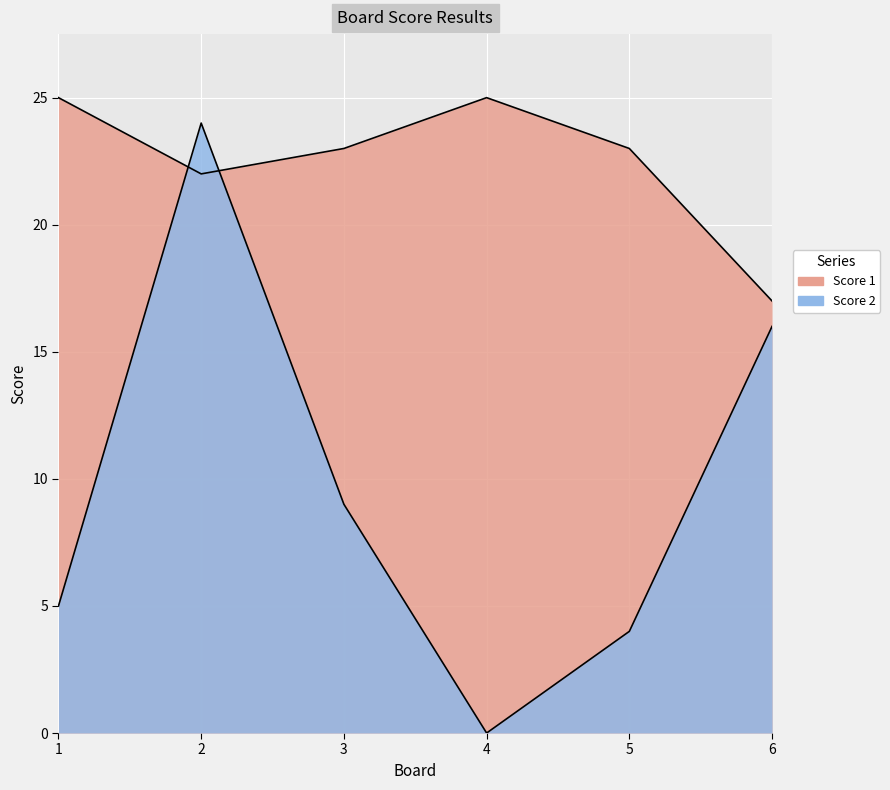

Reading right to left, transcribe all the data shown in this chart.

Score 1: 6=17	5=23	4=25	3=23	2=22	1=25
Score 2: 6=16	5=4	4=0	3=9	2=24	1=5